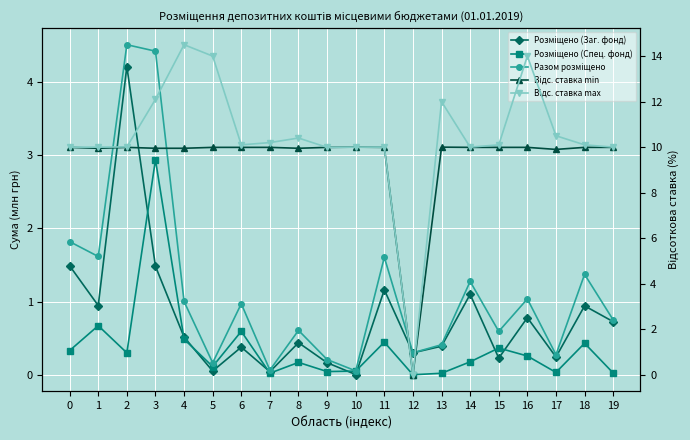

Reading left to right, list all the values displayed in this chart.

Розміщено (Заг. фонд): 0=1.5	1=0.9	2=4.2	3=1.5	4=0.5	5=0.1	6=0.4	7=0.0	8=0.4	9=0.2	10=0.0	11=1.2	12=0.3	13=0.4	14=1.1	15=0.2	16=0.8	17=0.2	18=0.9	19=0.7
Розміщено (Спец. фонд): 0=0.3	1=0.7	2=0.3	3=2.9	4=0.5	5=0.1	6=0.6	7=0.0	8=0.2	9=0.0	10=0.1	11=0.4	12=0.0	13=0.0	14=0.2	15=0.4	16=0.3	17=0.0	18=0.4	19=0.0
Разом розміщено: 0=1.8	1=1.6	2=4.5	3=4.4	4=1.0	5=0.2	6=1.0	7=0.1	8=0.6	9=0.2	10=0.1	11=1.6	12=0.3	13=0.4	14=1.3	15=0.6	16=1.0	17=0.3	18=1.4	19=0.7
Відс. ставка min: 0=10.0	1=9.9	2=10.0	3=9.9	4=9.9	5=10.0	6=10.0	7=10.0	8=9.9	9=10.0	10=10.0	11=10.0	12=0.0	13=10.0	14=10.0	15=10.0	16=10.0	17=9.9	18=10.0	19=10.0
Відс. ставка max: 0=10.0	1=10.0	2=10.0	3=12.1	4=14.5	5=14.0	6=10.1	7=10.2	8=10.4	9=10.0	10=10.0	11=10.0	12=0.0	13=12.0	14=10.0	15=10.1	16=14.0	17=10.5	18=10.1	19=10.0